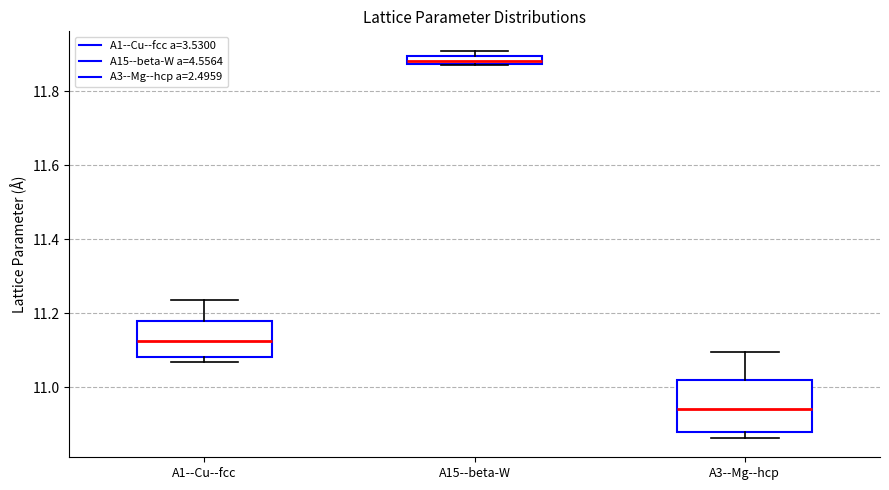

Comparing the boxes themselves (not the whiskers), which one is the tallest?

A3--Mg--hcp